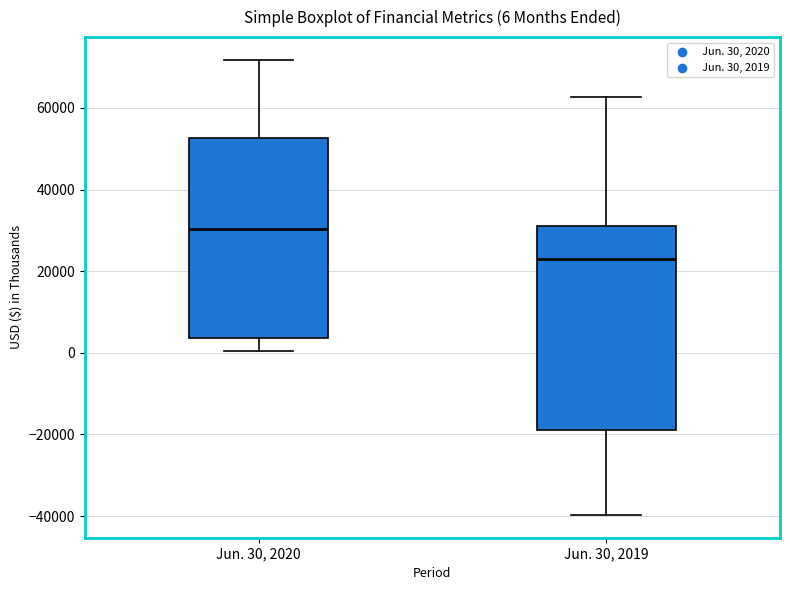

Which box's median line is the highest?

Jun. 30, 2020